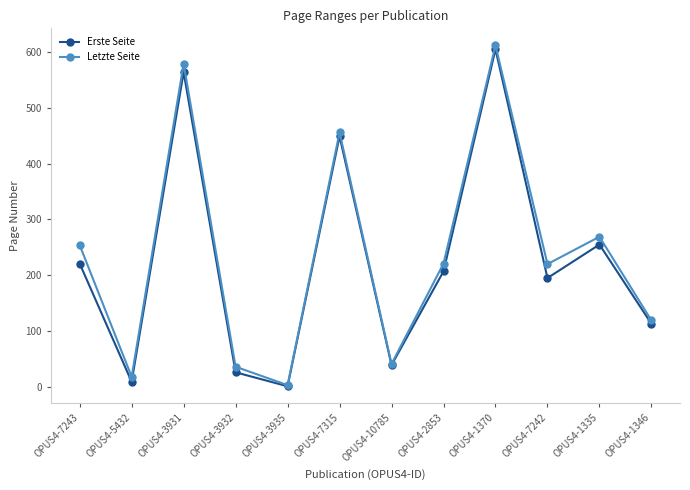

What is the smallest value displayed?

1